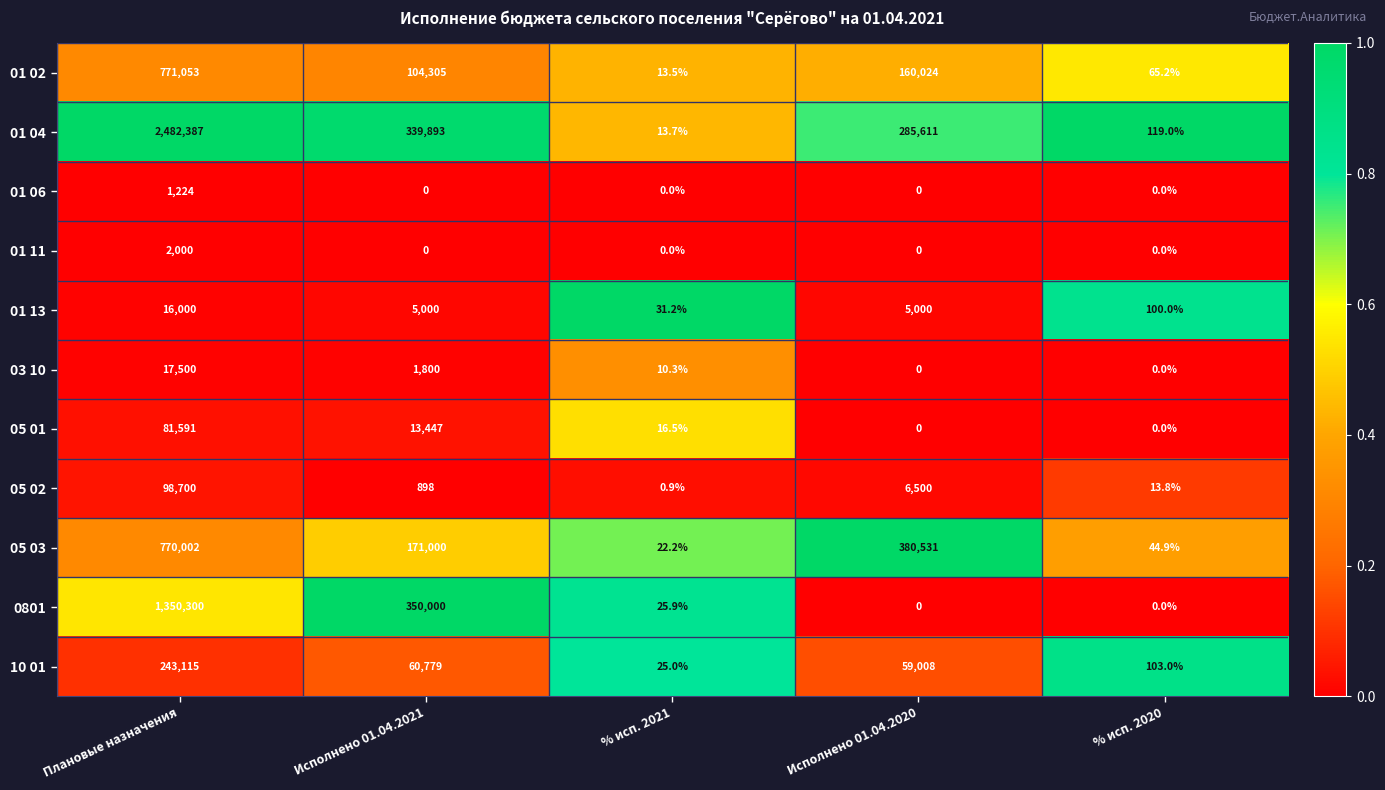

What is the difference between the highest and lowest values at % исп. 2020?

119.0